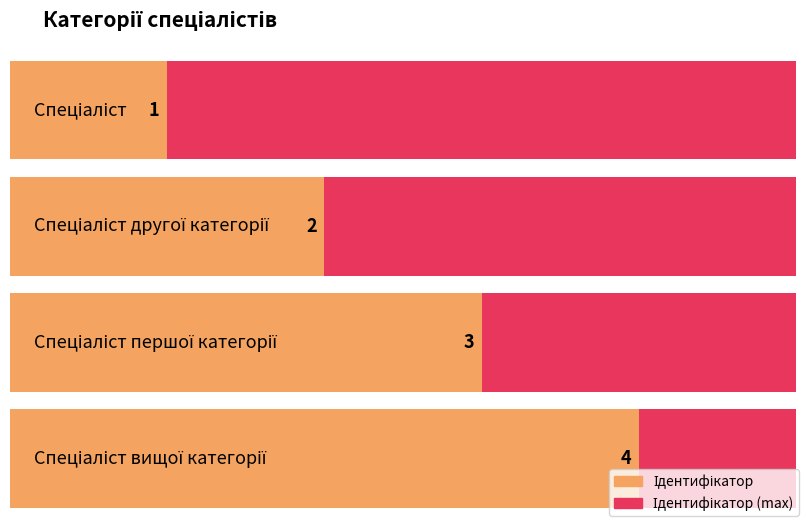

Where does the data first go above 3?

Спеціаліст вищої категорії